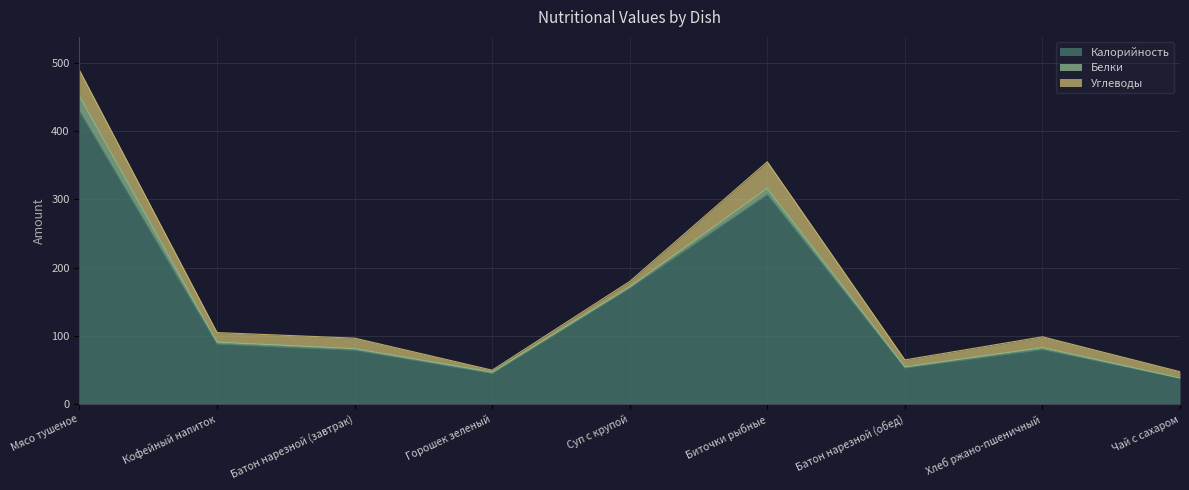

Count the number of categories in the chart.

9